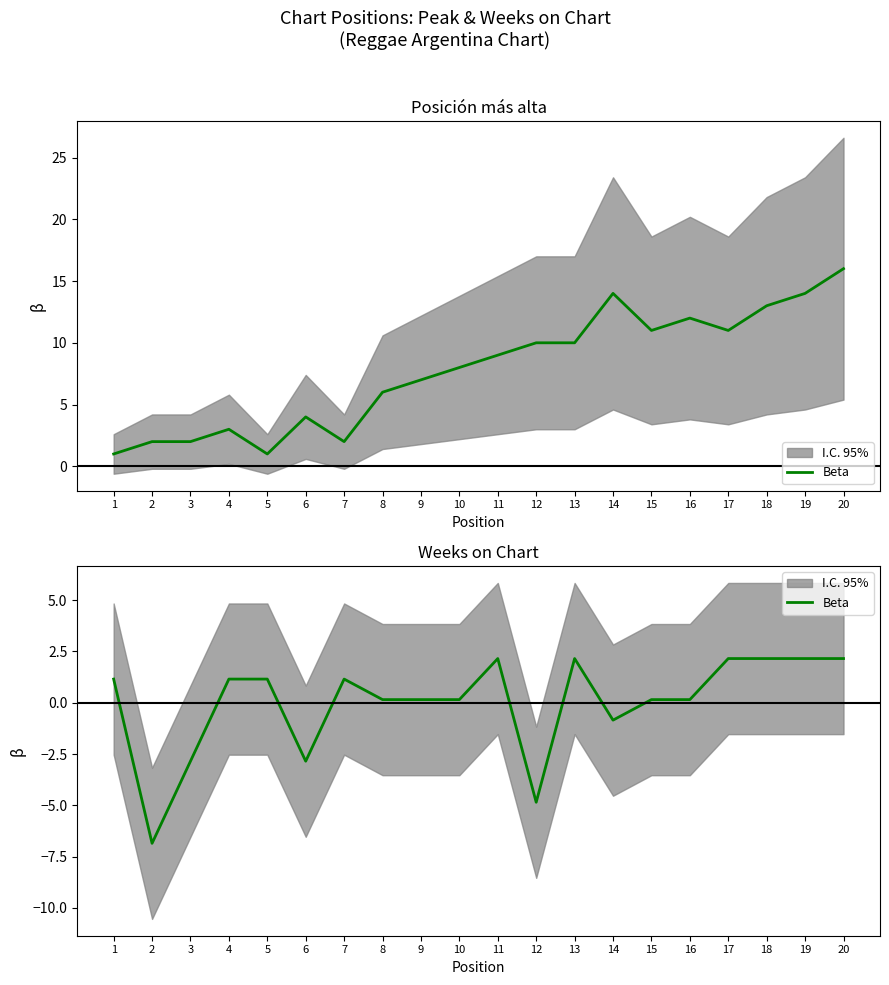

Count the number of data series in this chart.

1